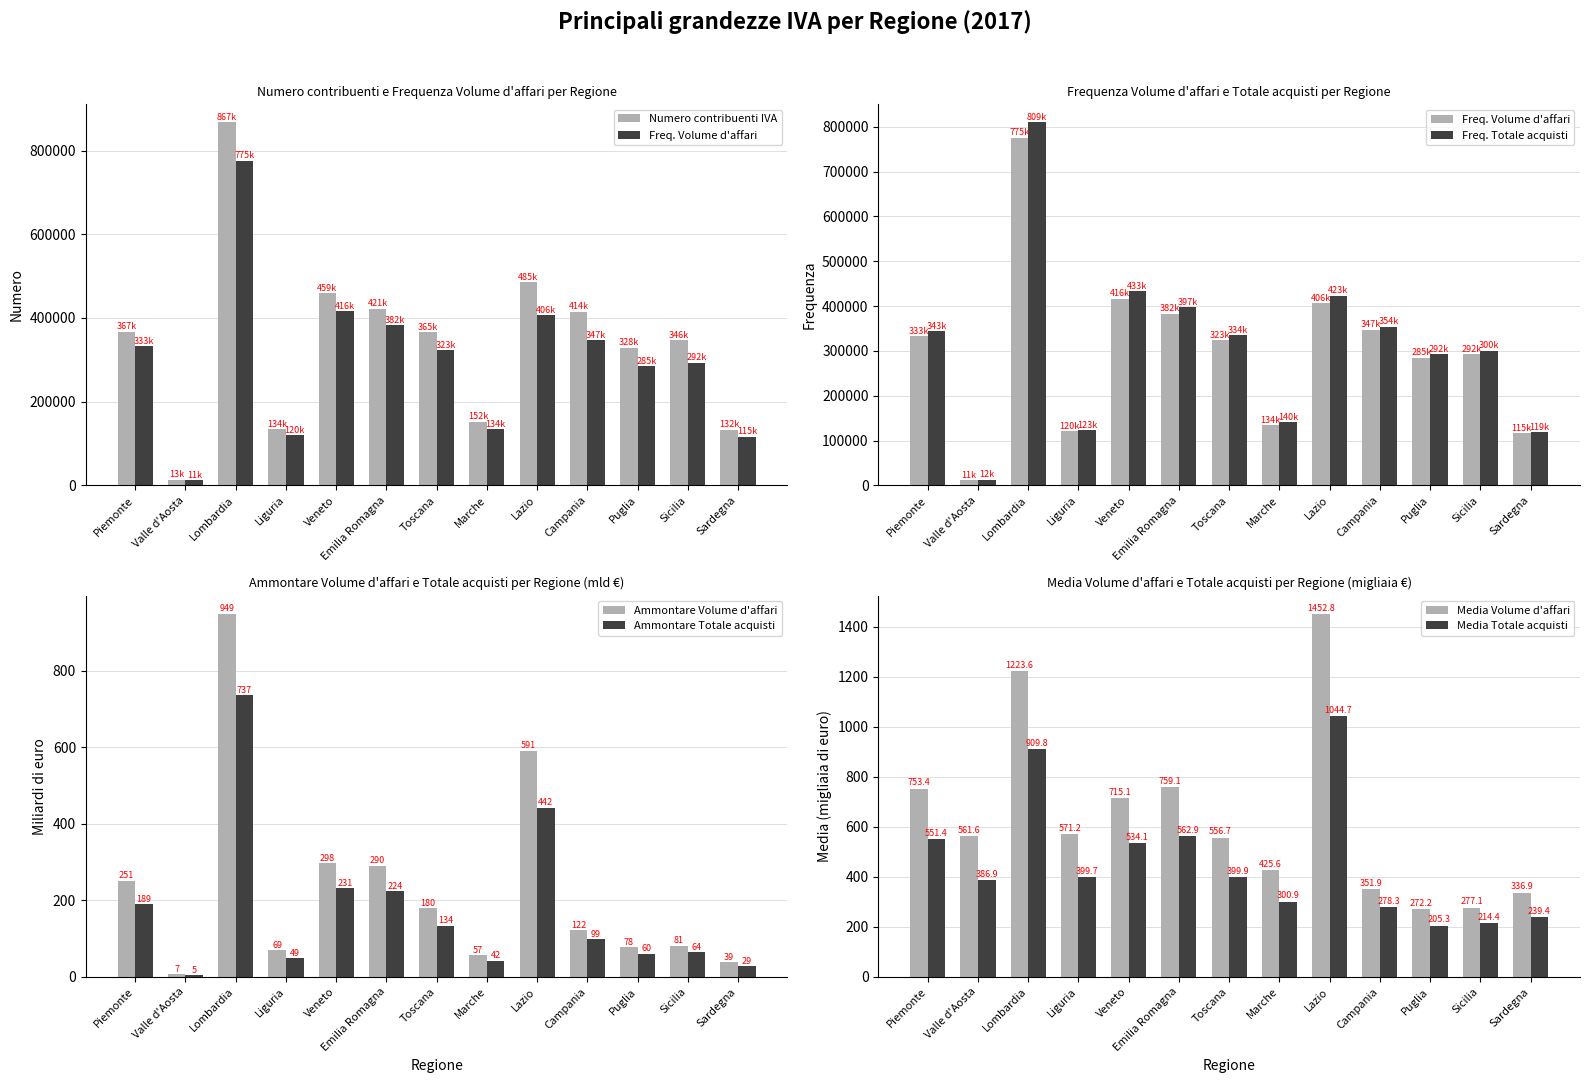

Which label corresponds to the largest value in the chart?

Lombardia